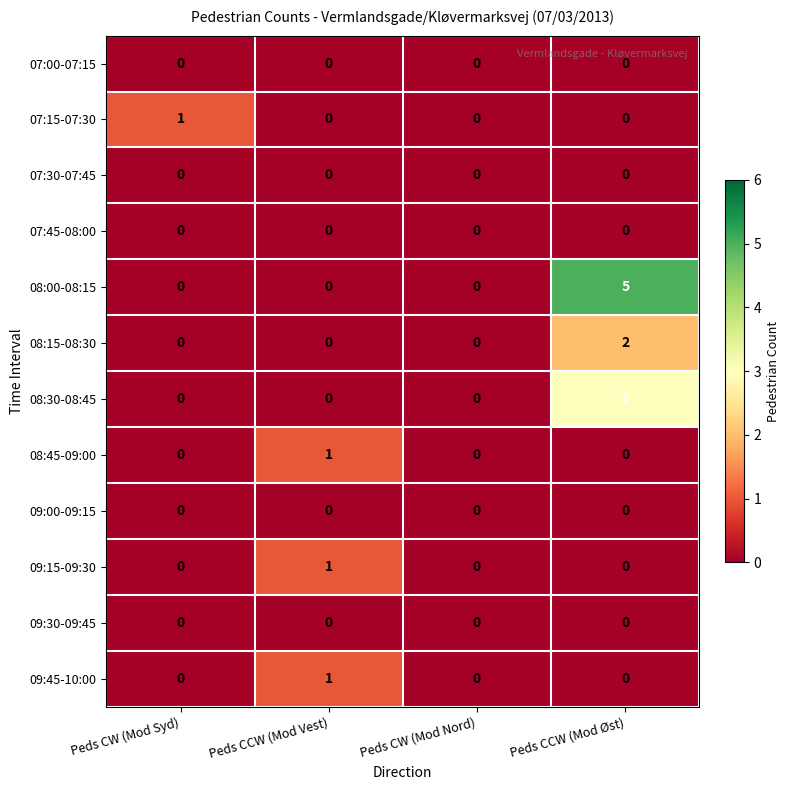

What is the maximum value shown in the chart?

5